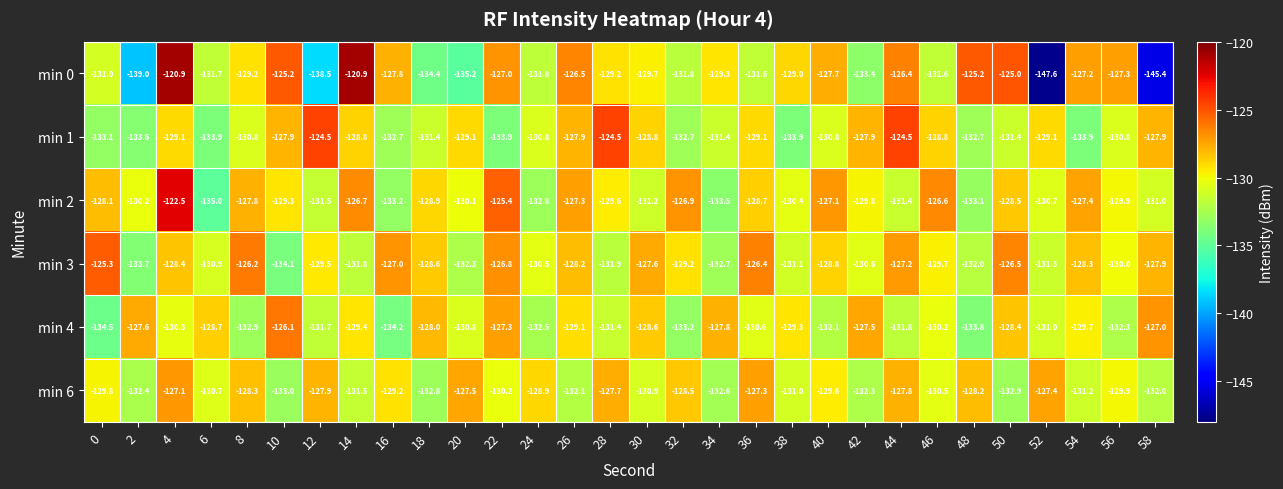

Rank the series by their maximum value, from highest to lowest.

min 0, min 2, min 1, min 3, min 4, min 6